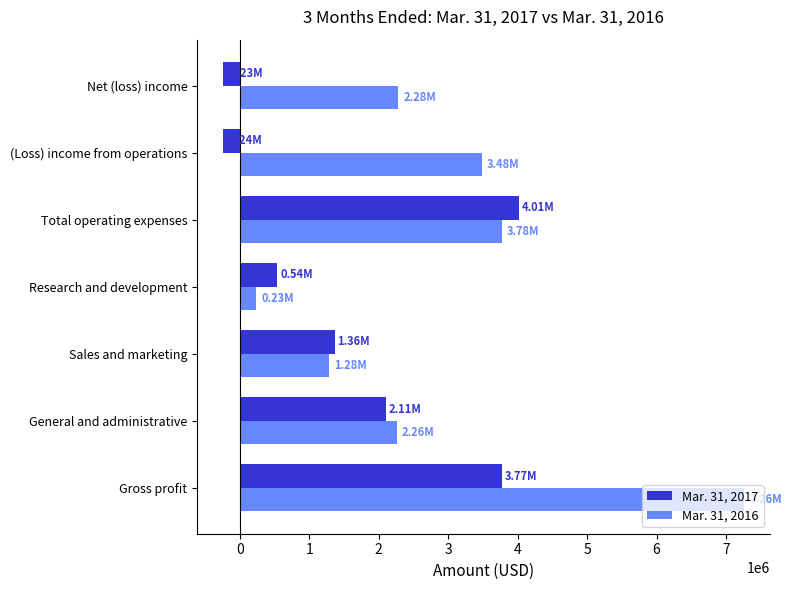

List the series in order of their peak value, lowest first.

Mar. 31, 2017, Mar. 31, 2016